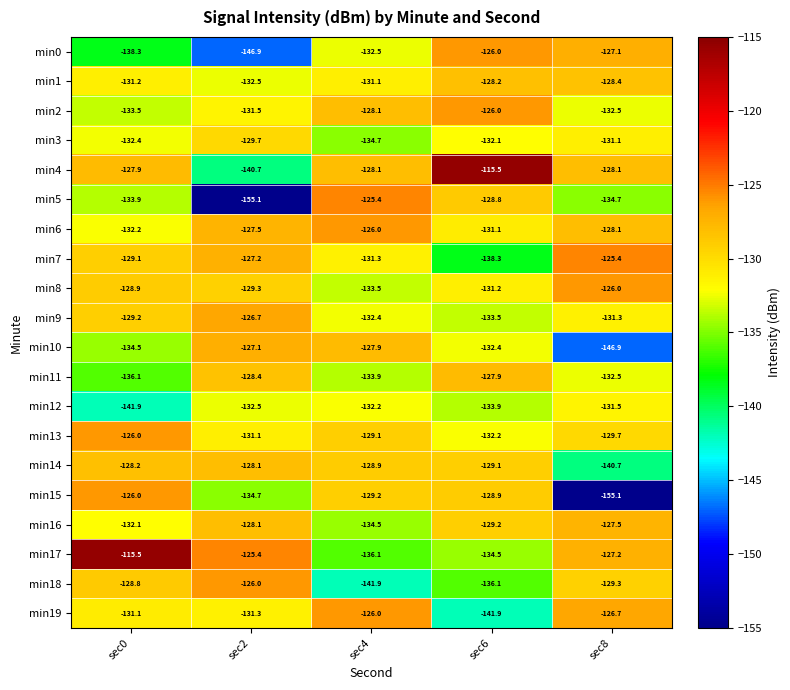

What is the difference between the min8 values at sec6 and sec8?

5.2